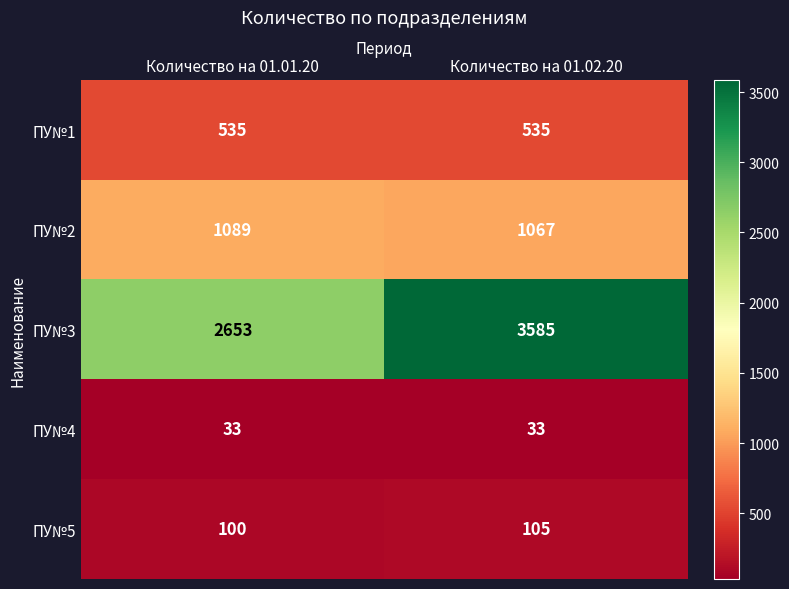

At which category is the sum across all series the highest?

Количество на 01.02.20